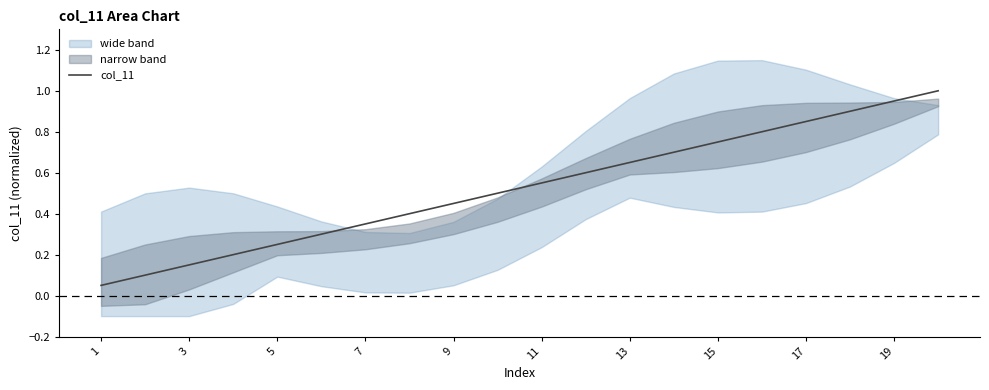

Is it true that col_11 equals 0.3 at 19?

False